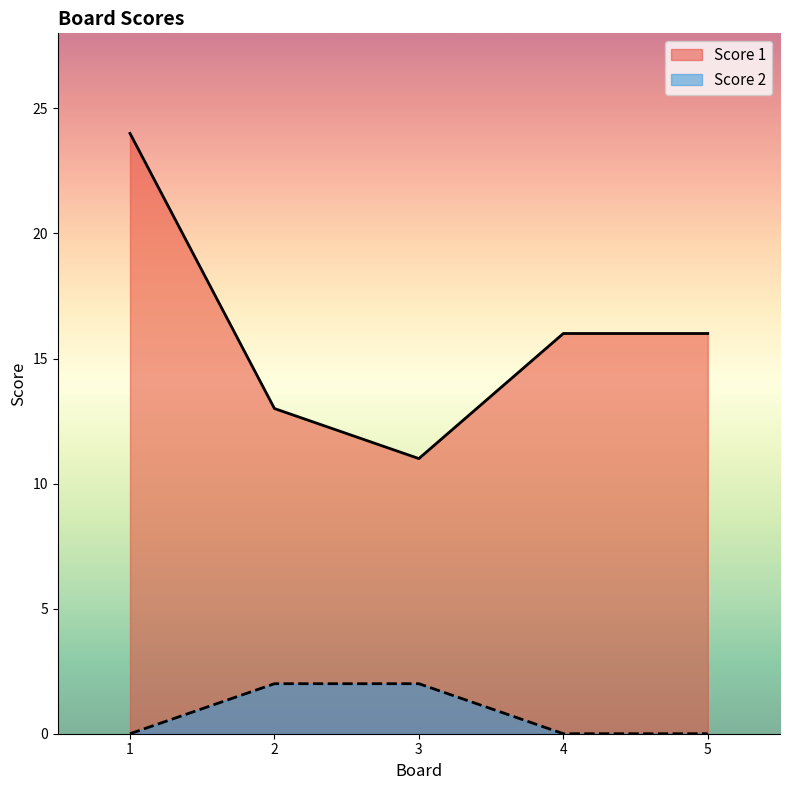

How many data points does each series have?

5